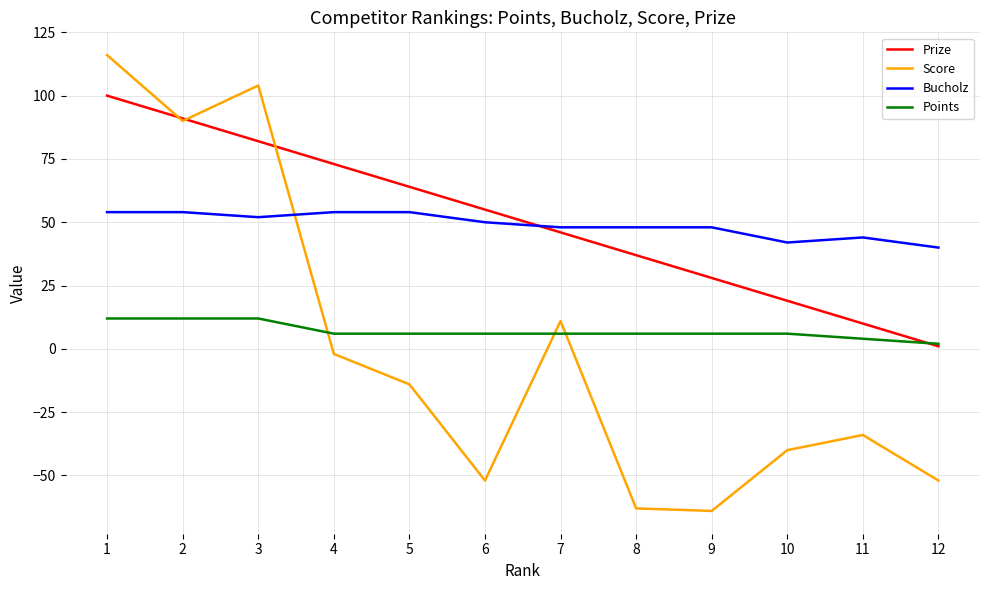

Reading left to right, extract all data points from this chart.

Prize: 100	91	82	73	64	55	46	37	28	19	10	1
Score: 116	90	104	-2	-14	-52	11	-63	-64	-40	-34	-52
Bucholz: 54	54	52	54	54	50	48	48	48	42	44	40
Points: 12	12	12	6	6	6	6	6	6	6	4	2